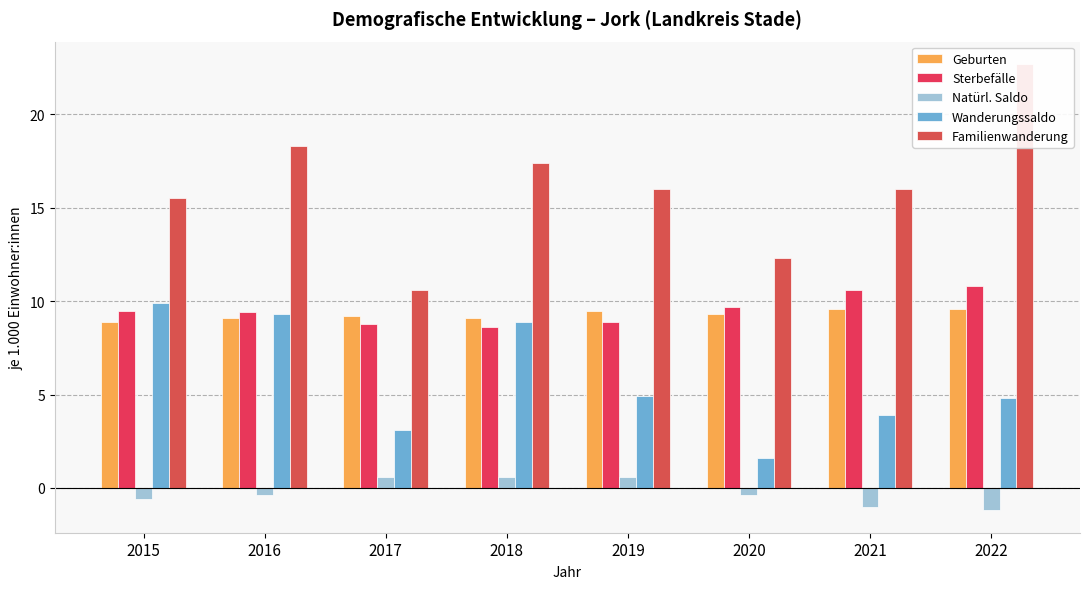

At which label does Natürl. Saldo first exceed 0?

2017